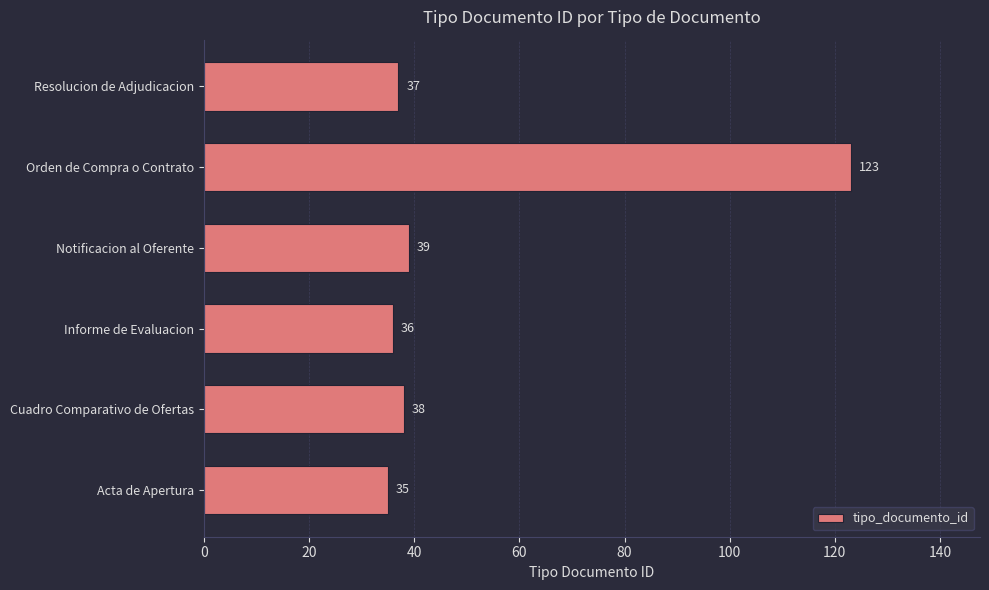

What is the change in value from Cuadro Comparativo de Ofertas to Orden de Compra o Contrato?

+85